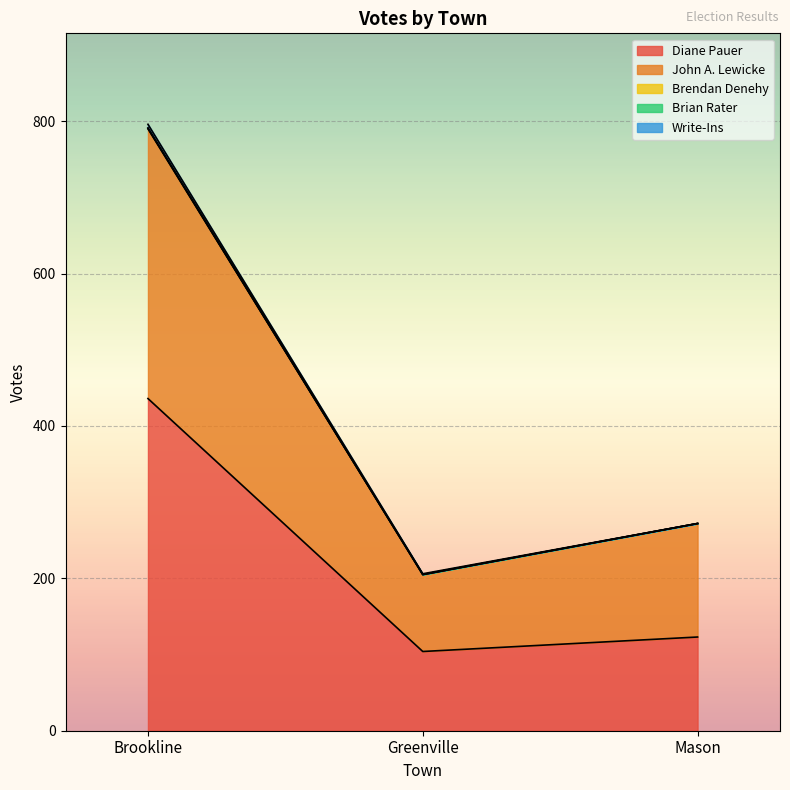

What position from the right is Mason?

1